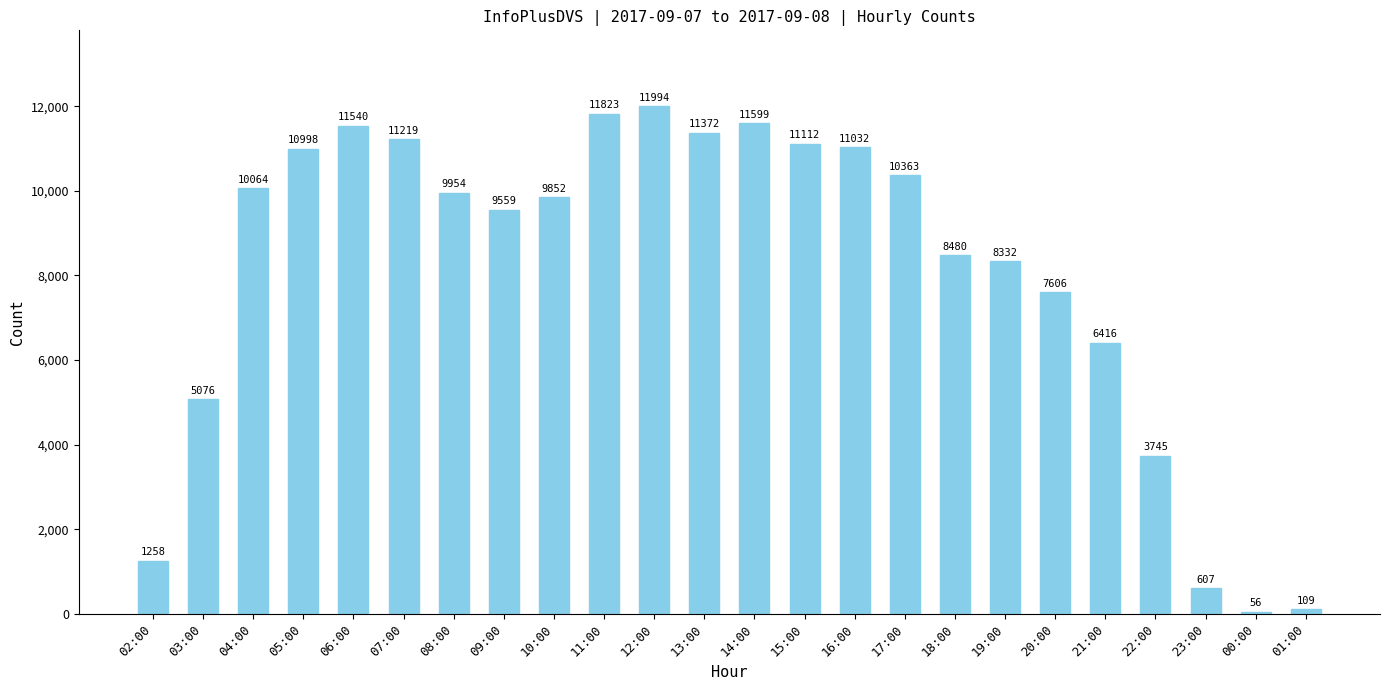

At which category does the chart reach its minimum across all series?

00:00